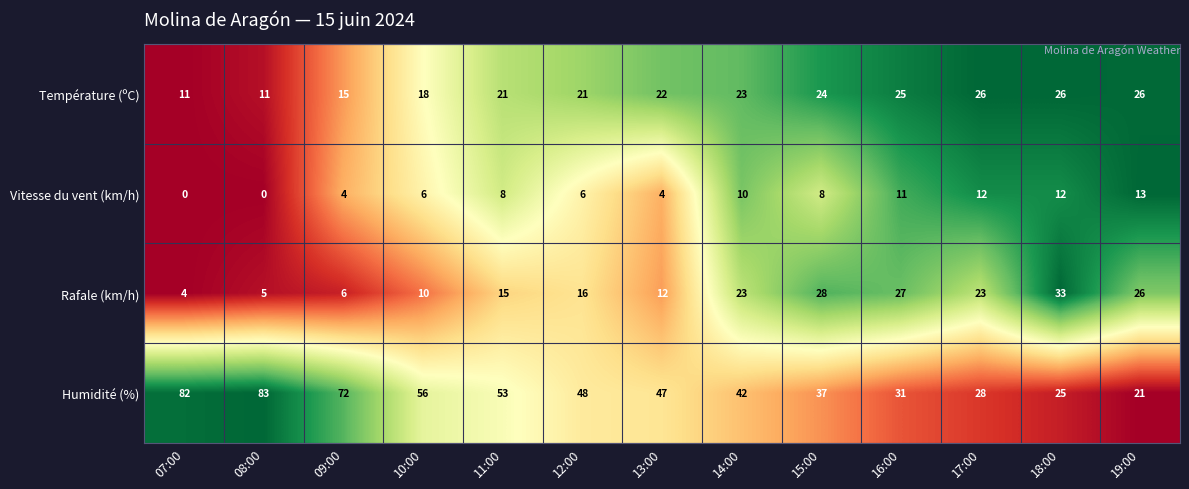

What is the spread (max minus min) of values at 18:00?

21